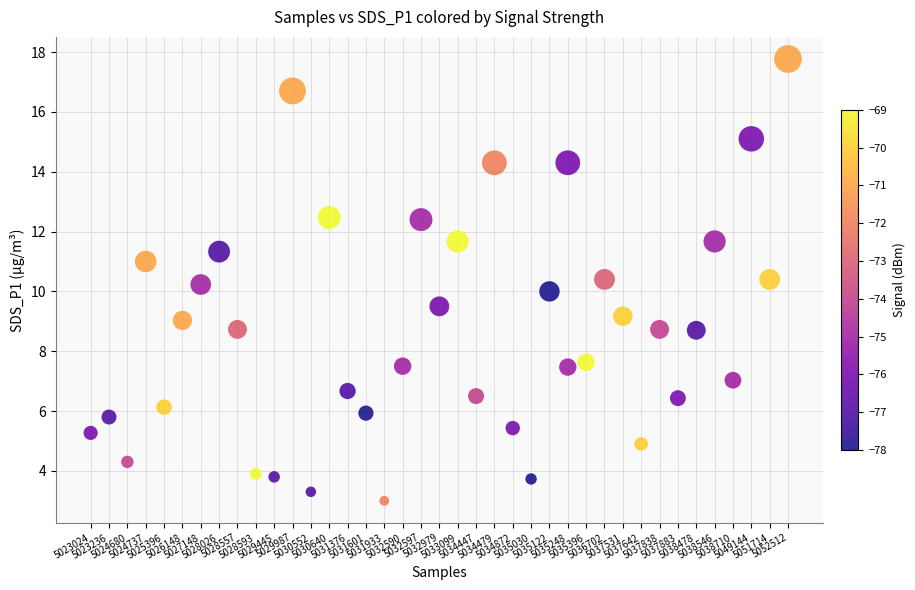

What is the range of Y values (max minus min)?

14.8